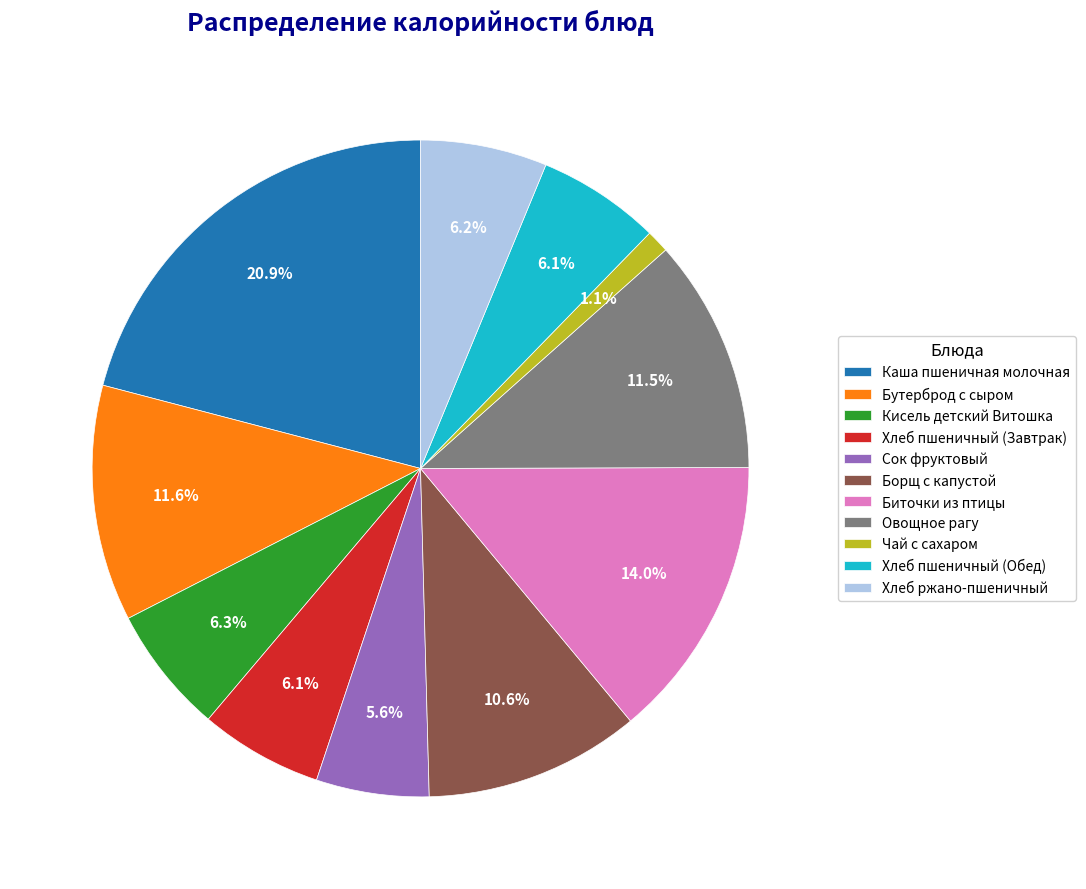

Is Овощное рагу the majority of the pie?

No